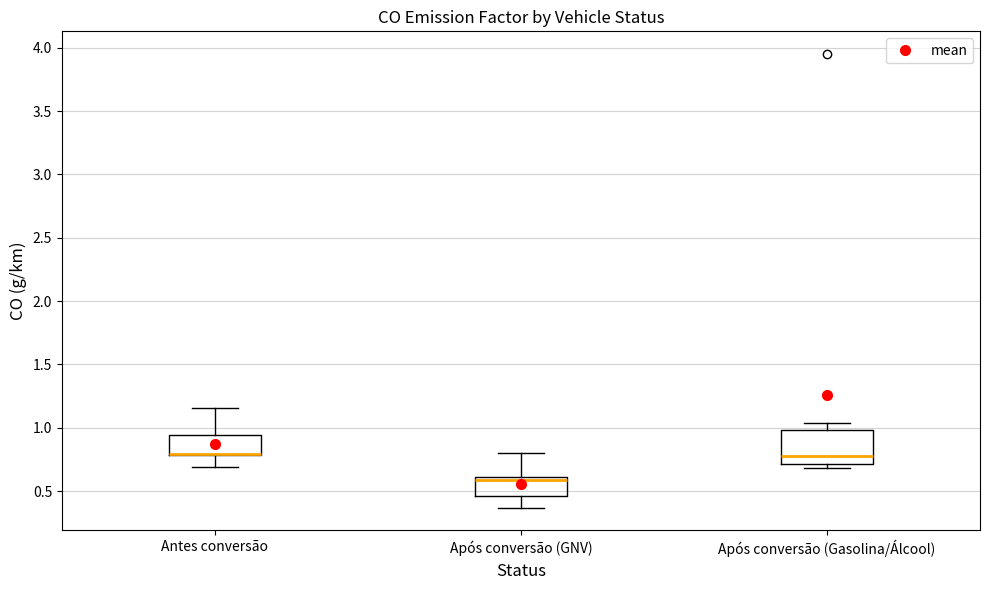

Reading left to right, transcribe this box plot: for each box, give where its median line is, the range the box spans, and where its two whiskers end, as read against the y-axis. The values are not printed on the chart, so give them approximately, as read against the axis.

Antes conversão: median 0.80 (drawn on the box's lower edge), box 0.80 to 0.95, whiskers 0.70 to 1.15
Após conversão (GNV): median 0.60 (just below the box's upper edge), box 0.45 to 0.60, whiskers 0.35 to 0.80
Após conversão (Gasolina/Álcool): median 0.80, box 0.70 to 1.00, whiskers 0.70 (just below the box's lower edge) to 1.05